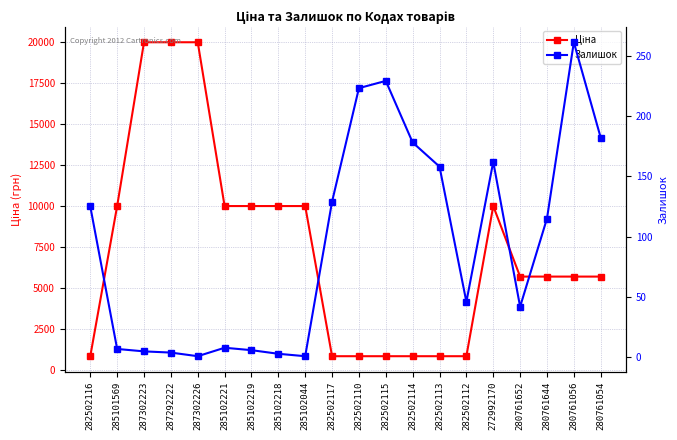

Reading left to right, what are all the values shown in this chart?

Ціна: 818.5	9975.0	19964.2	19964.2	19964.2	9975.0	9975.0	9975.0	9975.0	818.5	818.5	818.5	818.5	818.5	818.5	9975.0	5673.8	5673.8	5673.8	5673.8
Залишок: 125.0	7.0	5.0	4.0	1.0	8.0	6.0	3.0	1.0	129.0	223.0	229.0	178.0	158.0	46.0	162.0	42.0	115.0	261.0	182.0